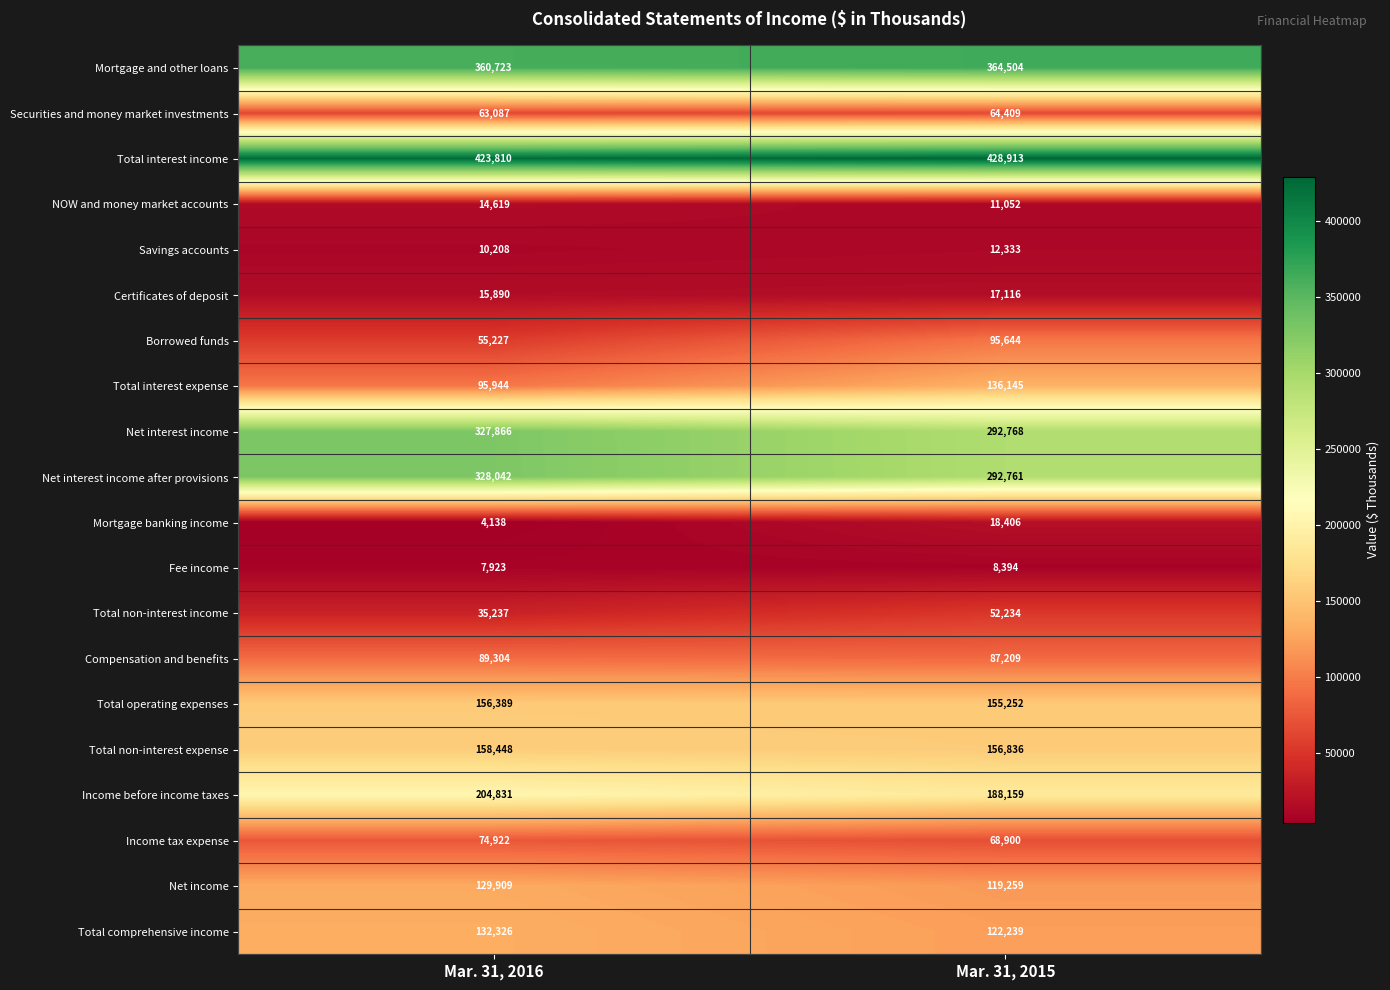

Which series has the widest spread of values?

Borrowed funds